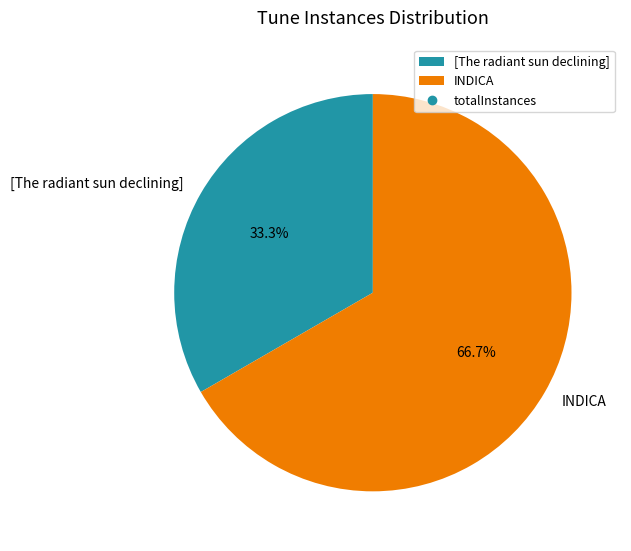

What portion of the pie excludes [The radiant sun declining]?

66.7%